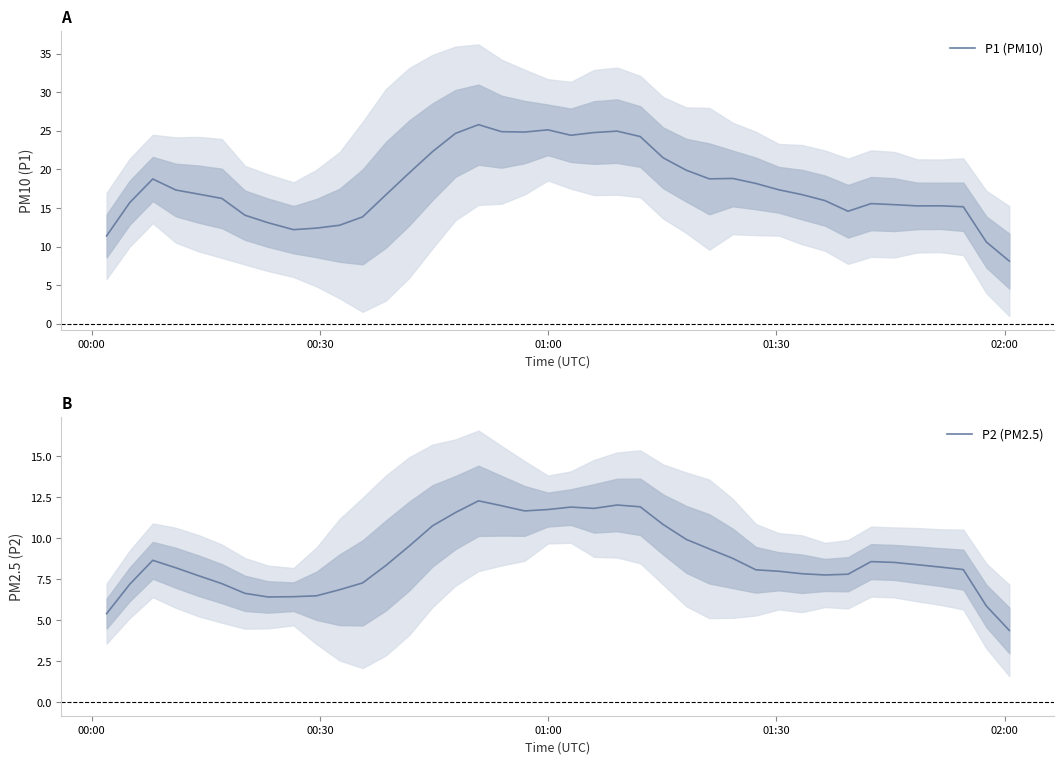

What is the minimum value for P1 (PM10)?

8.1